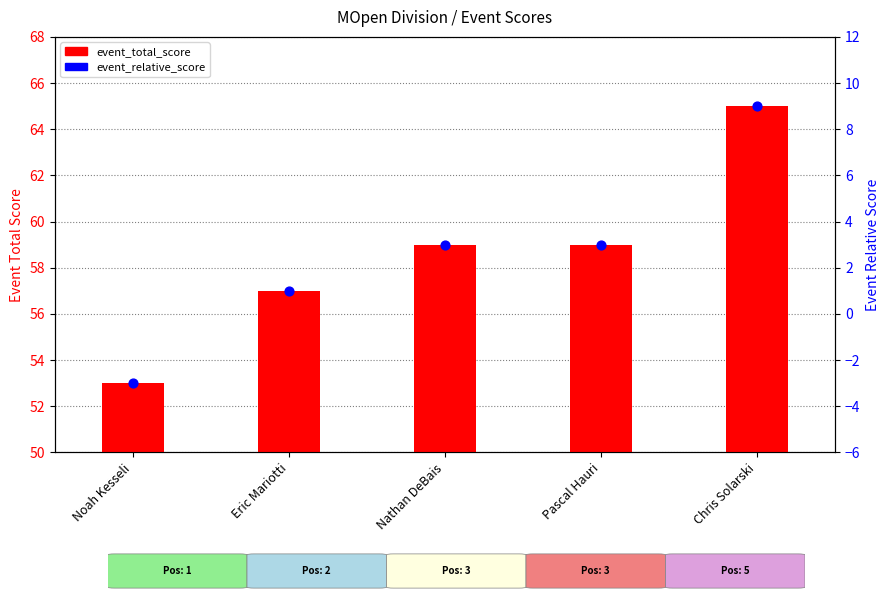

Which series reaches the minimum Y coordinate?

event_relative_score